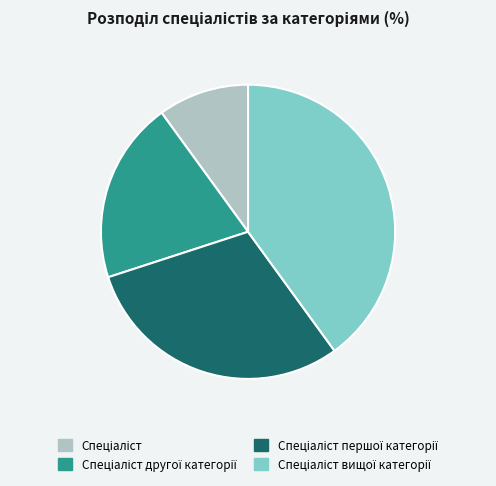

Is there any slice that represents more than half of the pie?

No